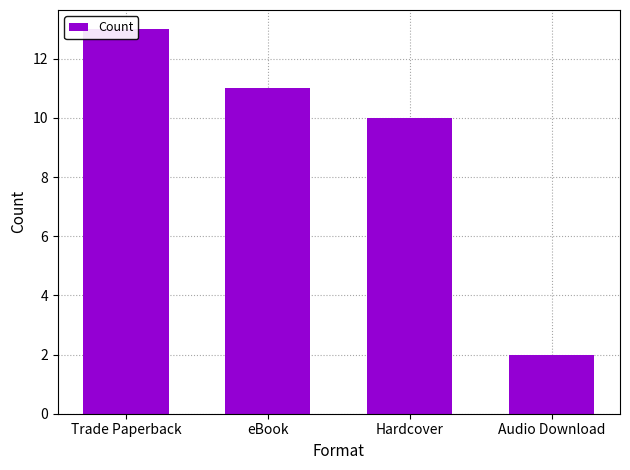

At which label is the value closest to 7?

Hardcover